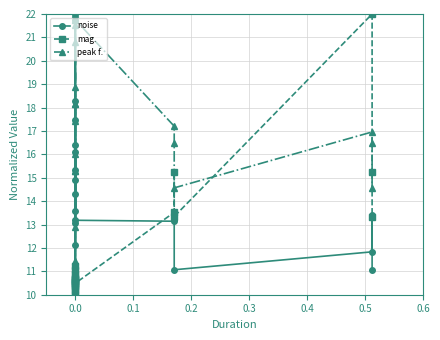

How many interior local valleys does the peak f. series have?

6